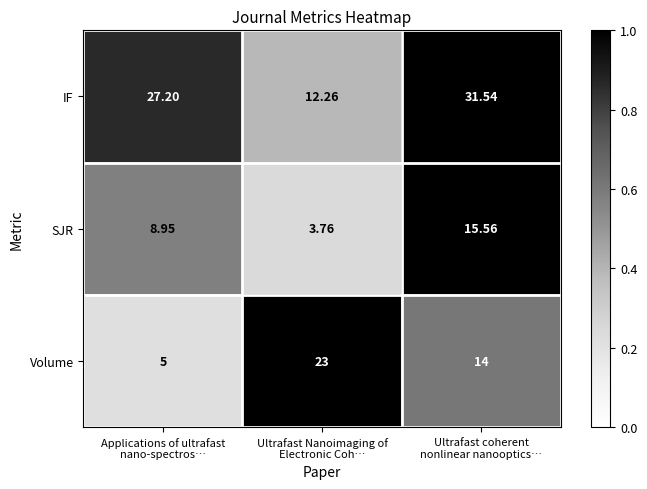

Which series has the widest spread of values?

IF